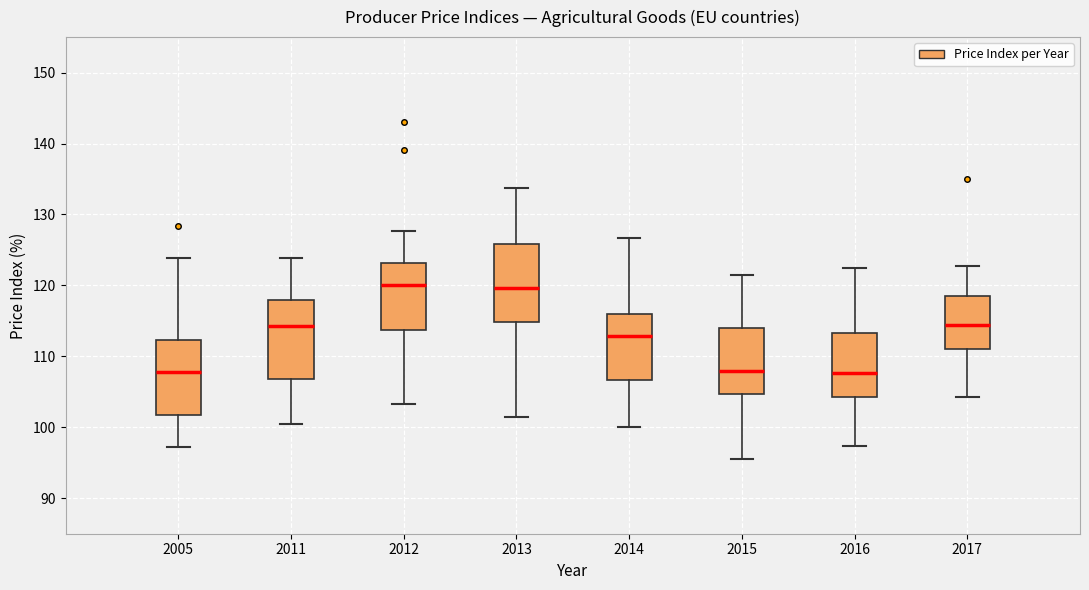

Reading left to right, transcribe this box plot: for each box, give where its median line is, the range the box spans, and where its two whiskers end, as read against the y-axis. The values are not printed on the chart, so give them approximately, as read against the axis.

2005: median 108, box 102 to 112, whiskers 97 to 124
2011: median 114, box 107 to 118, whiskers 101 to 124
2012: median 120, box 114 to 123, whiskers 103 to 128
2013: median 120, box 115 to 126, whiskers 101 to 134
2014: median 113, box 107 to 116, whiskers 100 to 127
2015: median 108, box 105 to 114, whiskers 96 to 121
2016: median 108, box 104 to 113, whiskers 97 to 122
2017: median 114, box 111 to 118, whiskers 104 to 123